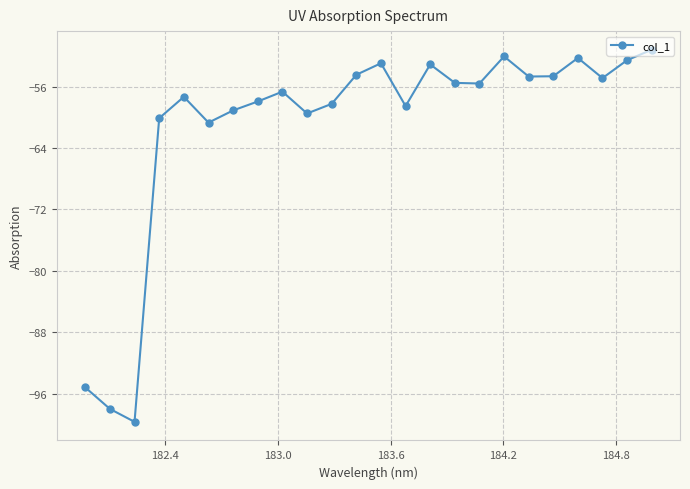

How many interior local peaks (higher than both neighbors) does the data have?

6